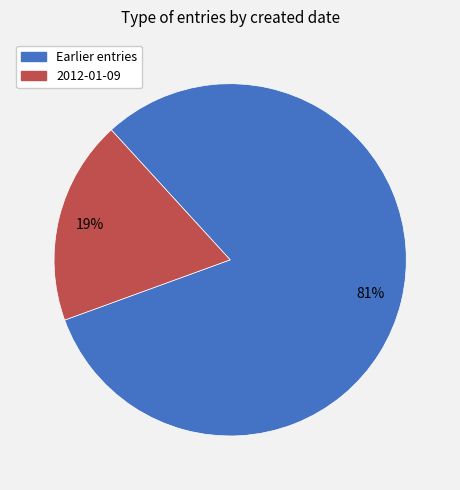

Does any single category account for the majority?

Yes